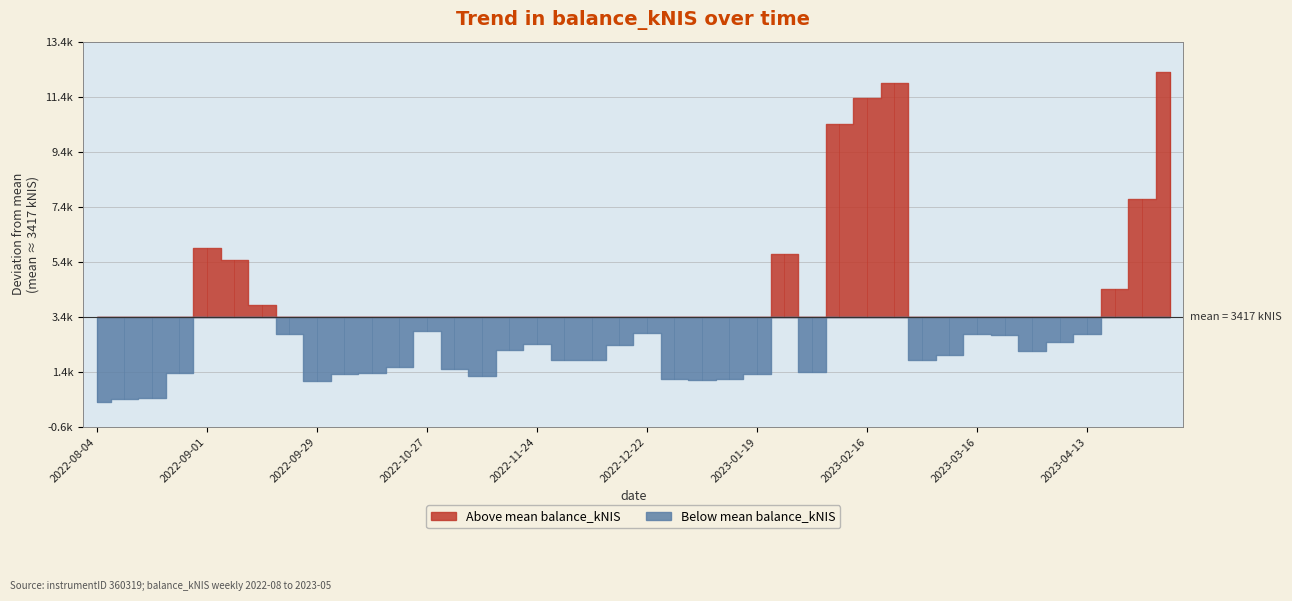

Read the value at 2022-09-29.

1077.9